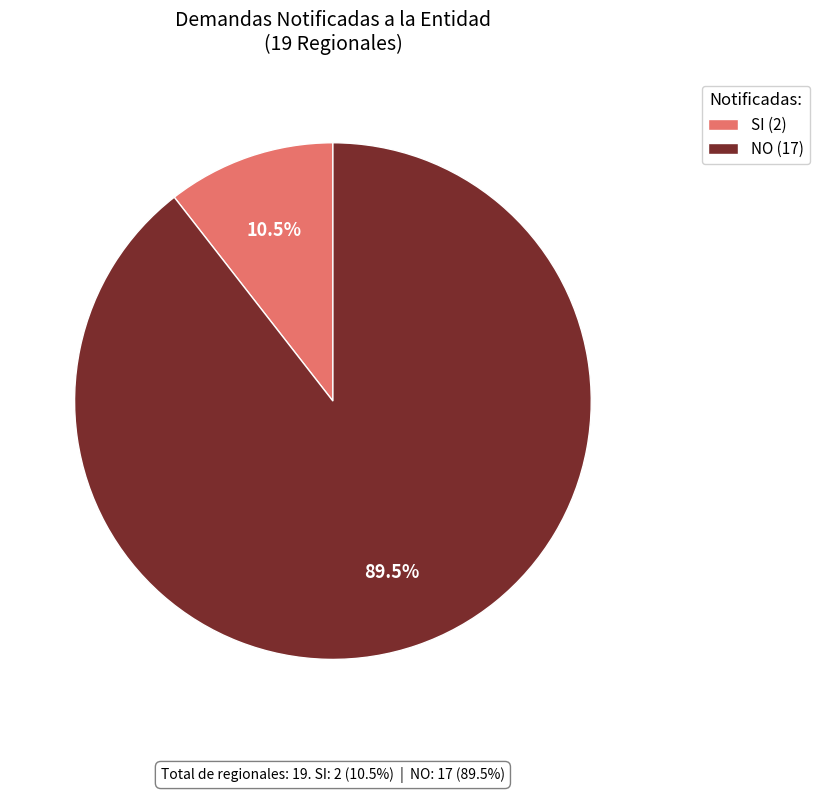

Which category accounts for the majority?

NO